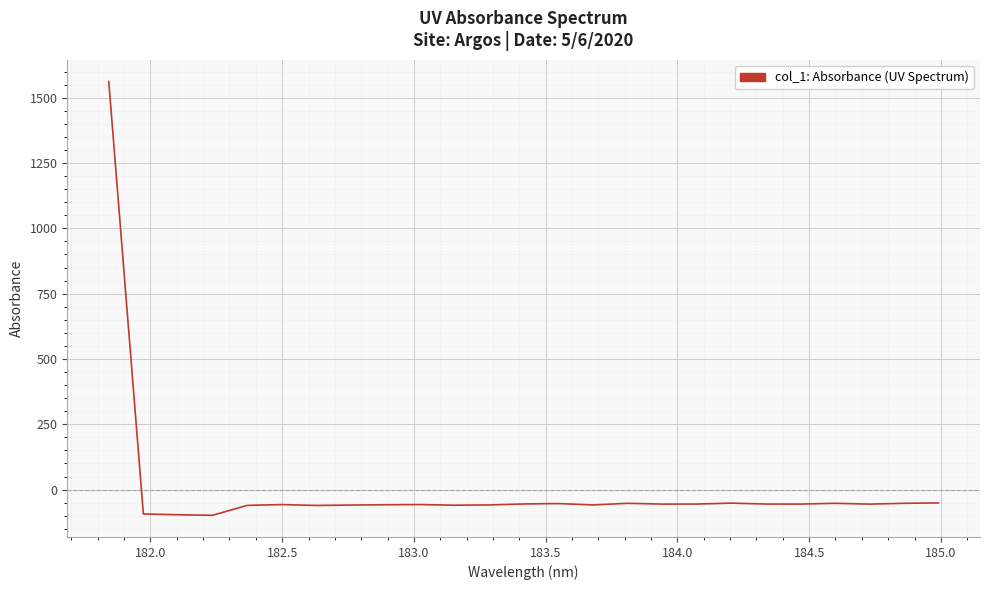

What is the smallest value displayed?

-98.5